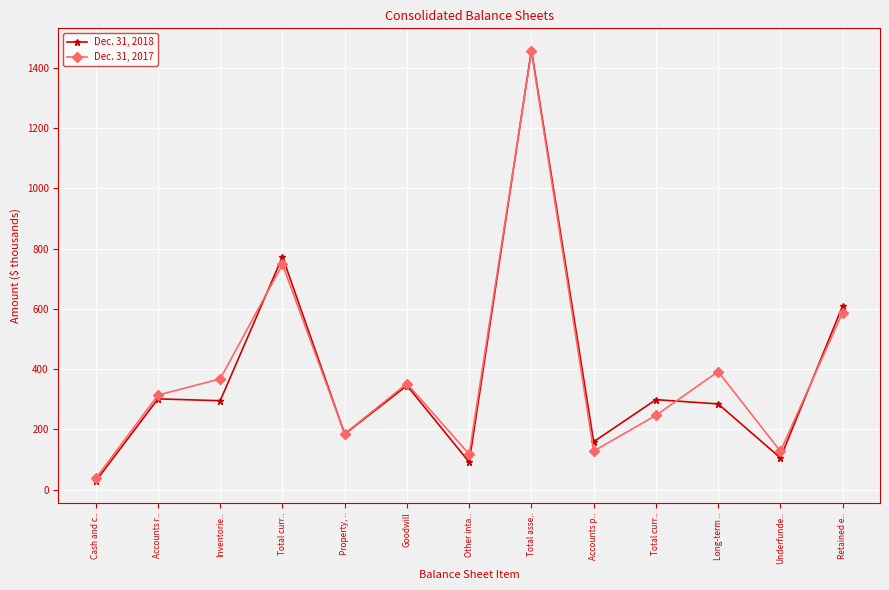

Which series changed the most between Property, .. and Total asse..?

Dec. 31, 2018